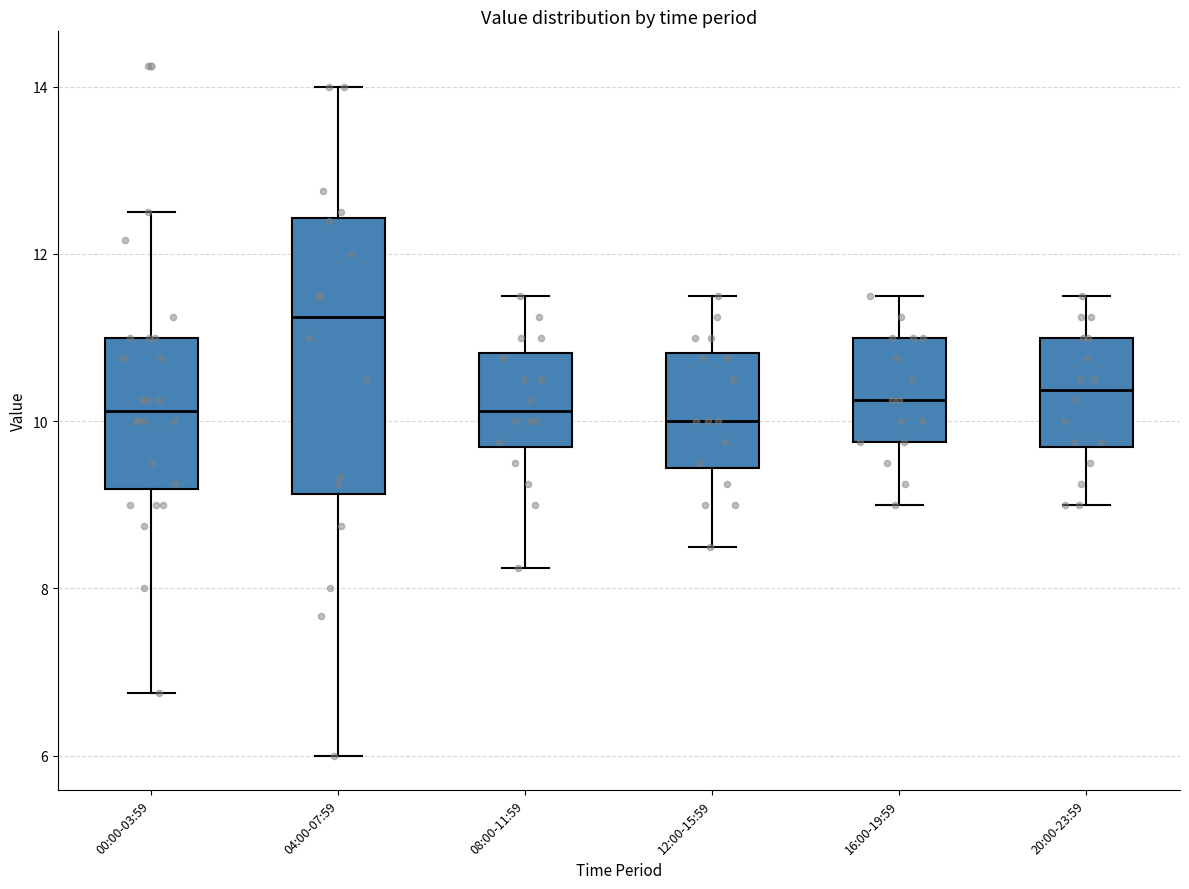

Reading left to right, read every box against the y-axis: the position of its median line, the range the box covers, and the ends of its whiskers. The values are not printed on the chart, so give them approximately, as read against the axis.

00:00-03:59: median 10.2, box 9.2 to 11.0, whiskers 6.8 to 12.6
04:00-07:59: median 11.2, box 9.2 to 12.4, whiskers 6.0 to 14.0
08:00-11:59: median 10.2, box 9.6 to 10.8, whiskers 8.2 to 11.6
12:00-15:59: median 10.0, box 9.4 to 10.8, whiskers 8.6 to 11.6
16:00-19:59: median 10.2, box 9.8 to 11.0, whiskers 9.0 to 11.6
20:00-23:59: median 10.4, box 9.6 to 11.0, whiskers 9.0 to 11.6